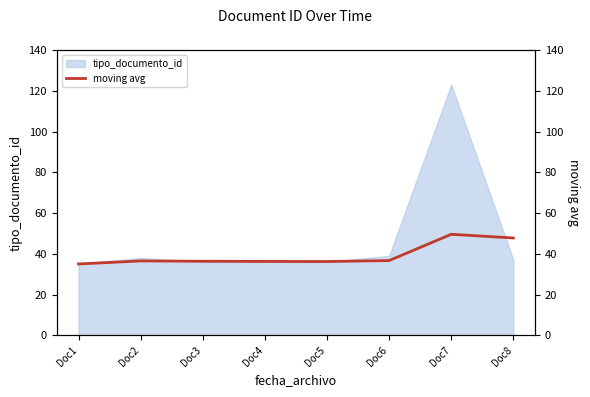

Reading right to left, transcribe all the data shown in this chart.

47.8	49.6	36.7	36.2	36.2	36.3	36.5	35.0